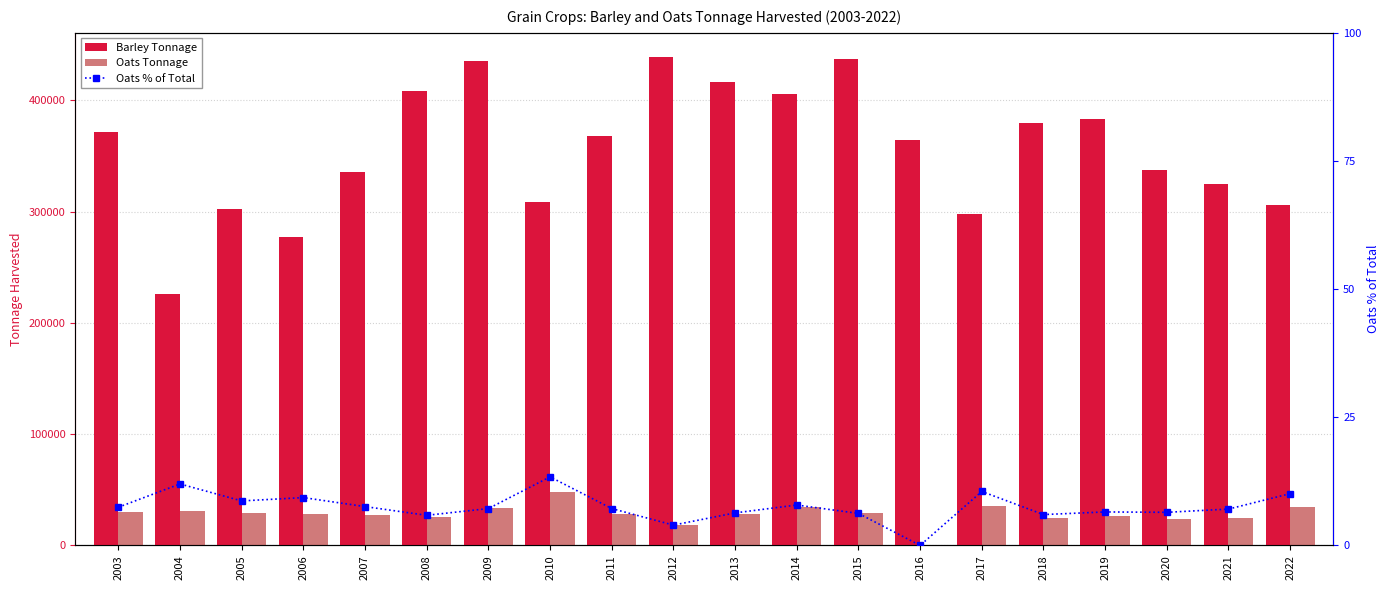

How many data points in Oats % of Total are less than 7?

8